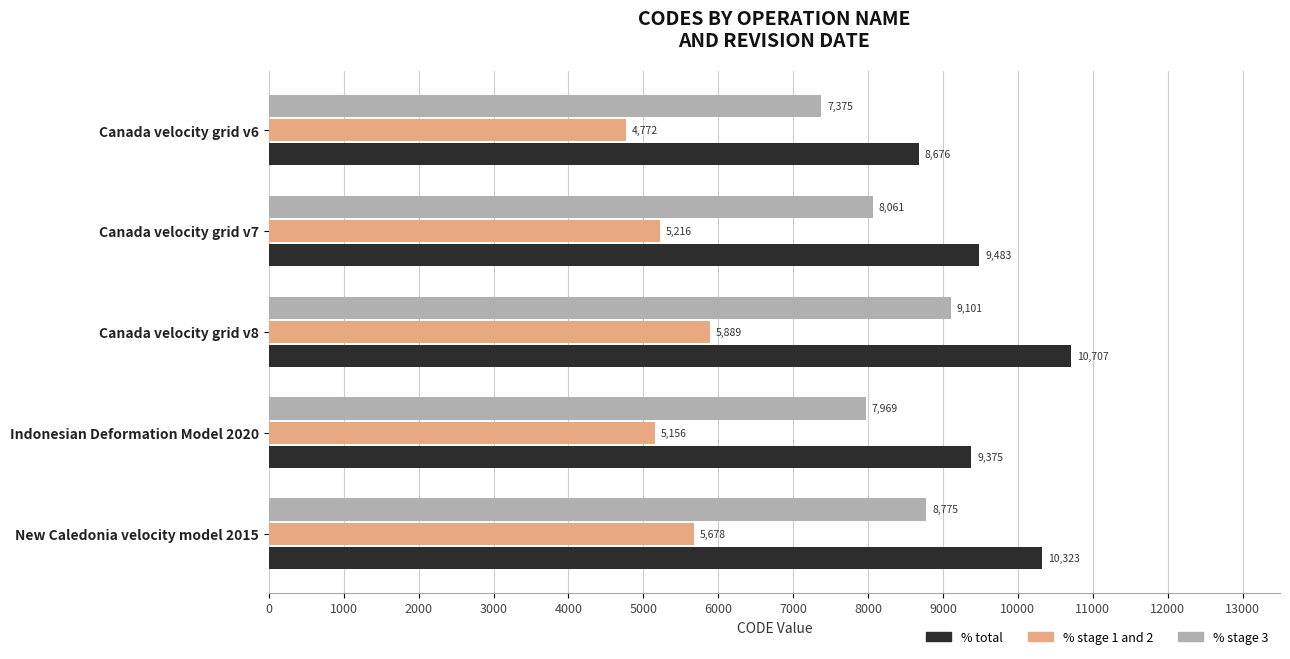

At which label does % stage 1 and 2 reach its peak?

Canada velocity grid v8